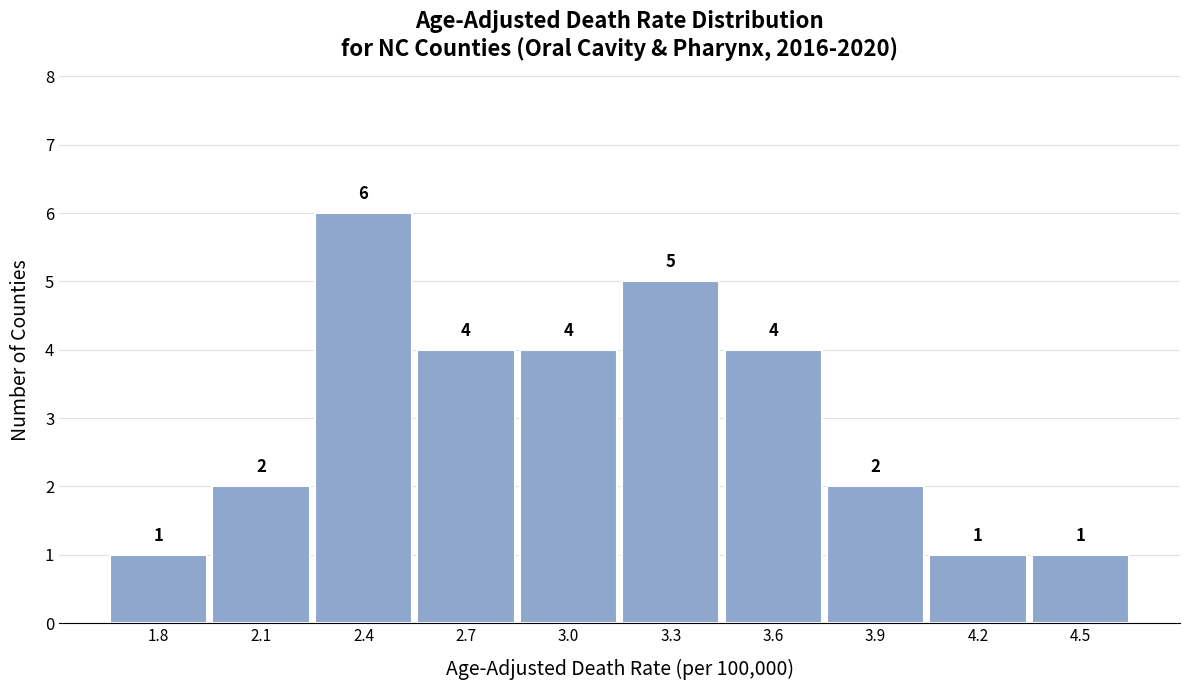

Reading left to right, list all the values displayed in this chart.

1	2	6	4	4	5	4	2	1	1